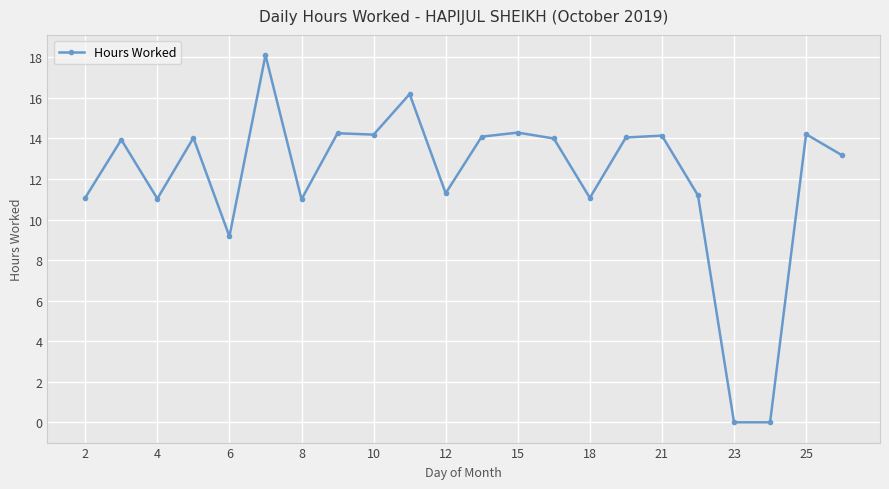

What is the greatest value displayed?

18.1